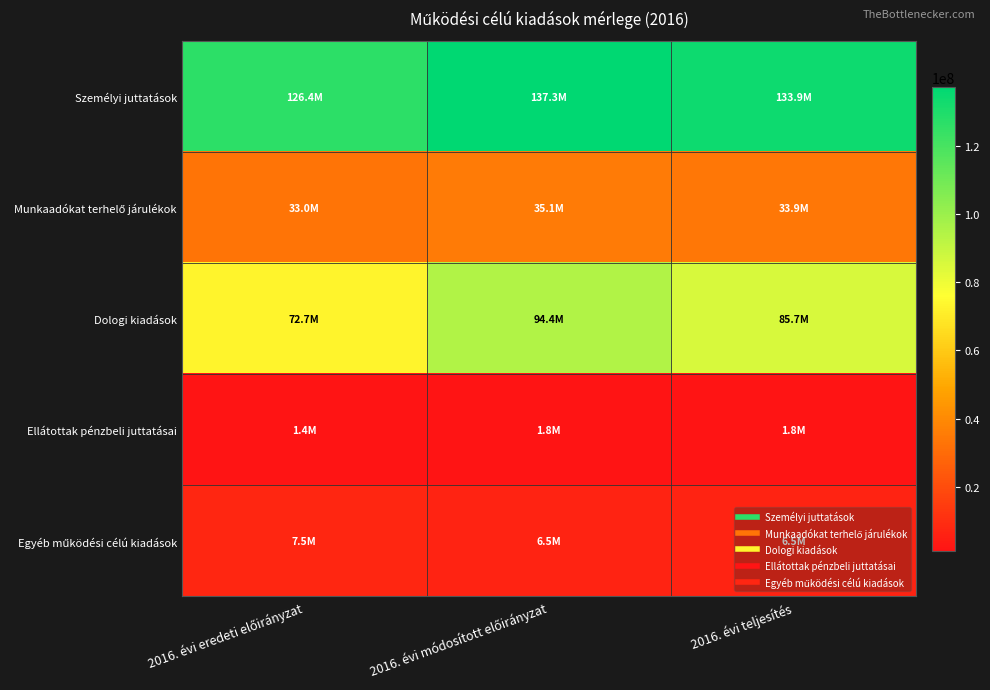

At how many categories does at least one series exceed 30363381?

3